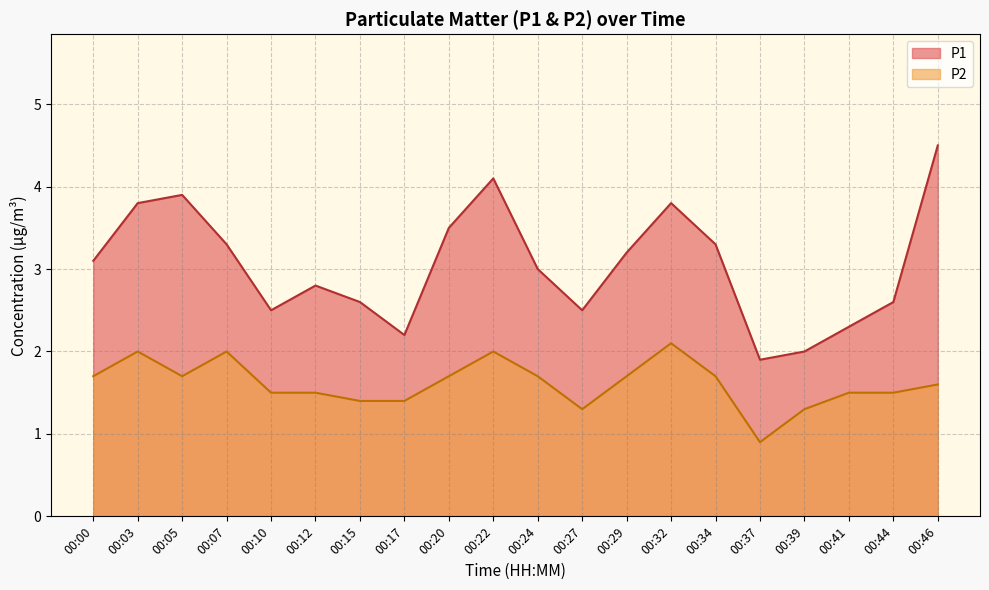

What is the value of the P2 point at the 1st from the left?

1.7